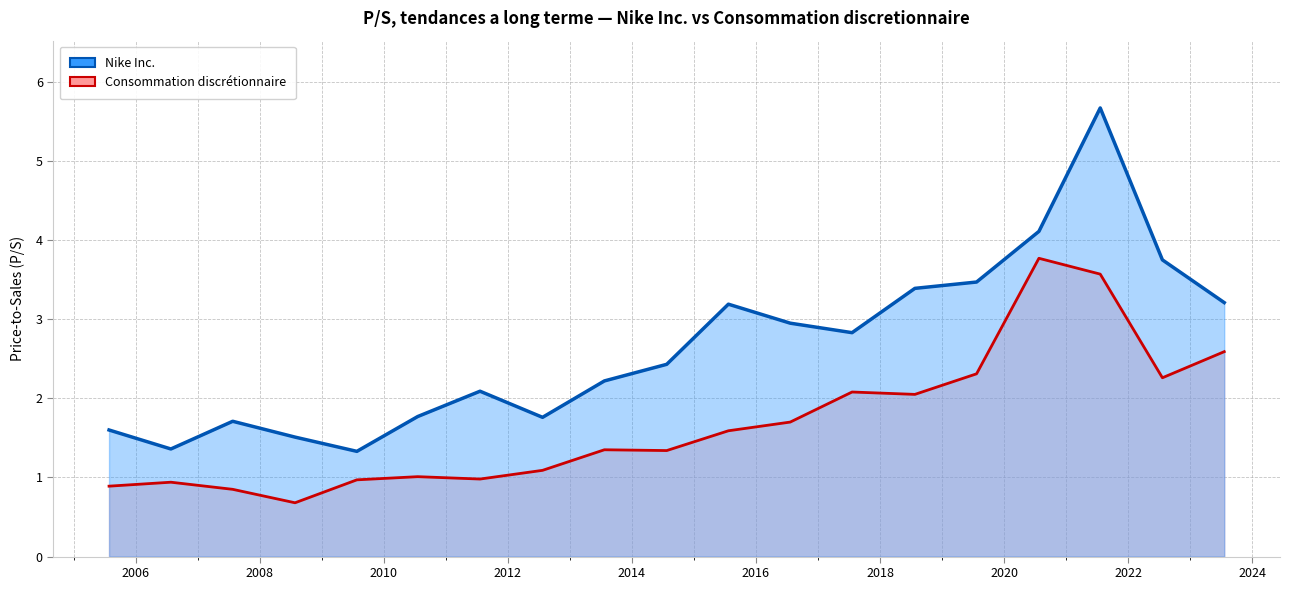

At which category does Nike Inc. reach its first local peak?

2007-07-27